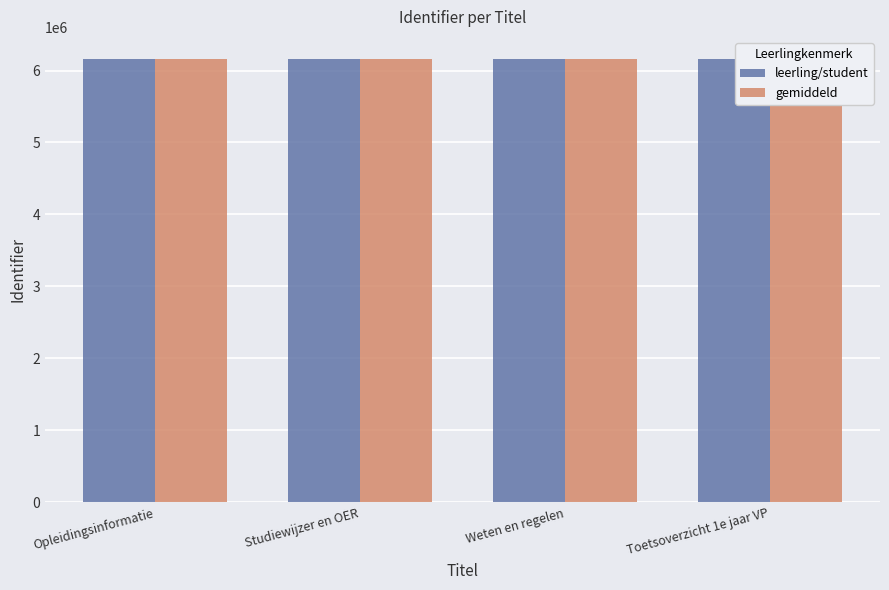

Reading left to right, list all the values displayed in this chart.

leerling/student: 6159502	6159503	6159510	6159513
gemiddeld: 6159502	6159503	6159510	6159513